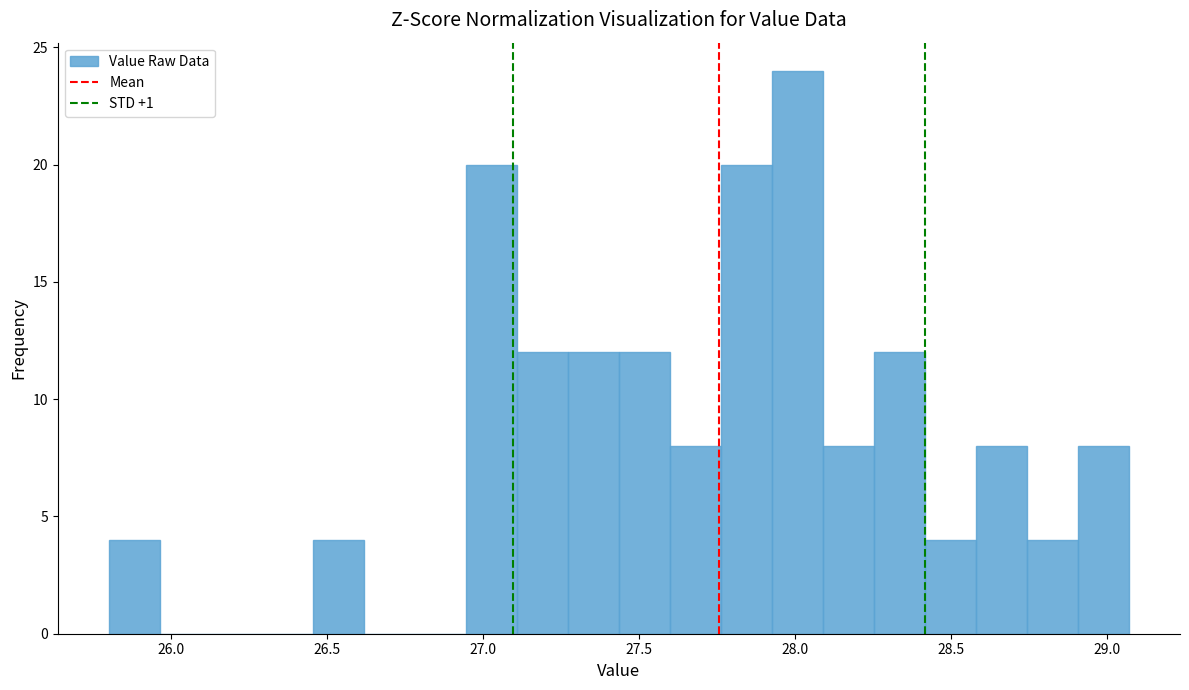

Read against the x-axis, roughly where is the centre of the tallest bar?

28.00